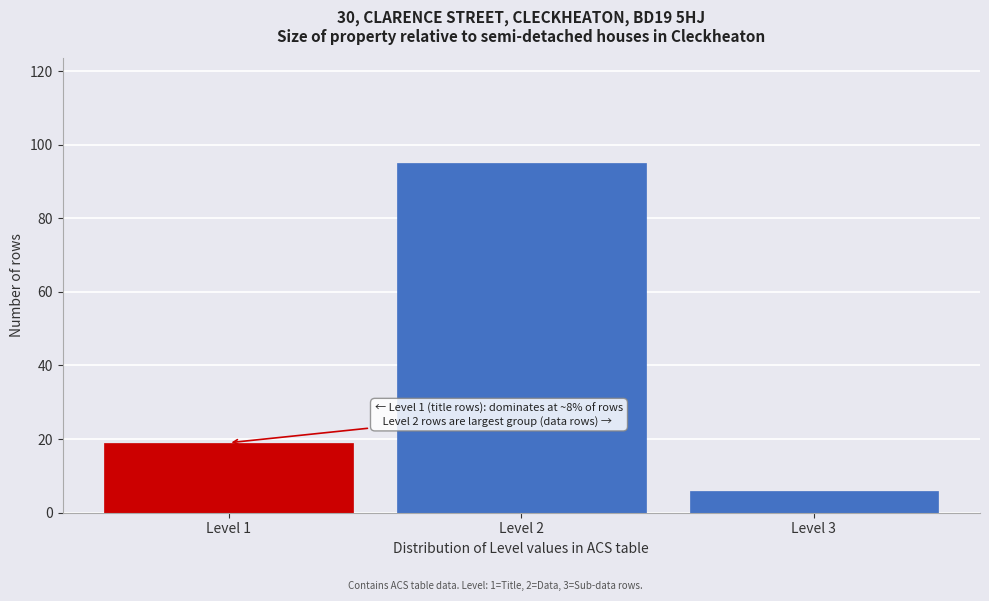

Reading left to right, list all the values displayed in this chart.

19	95	6